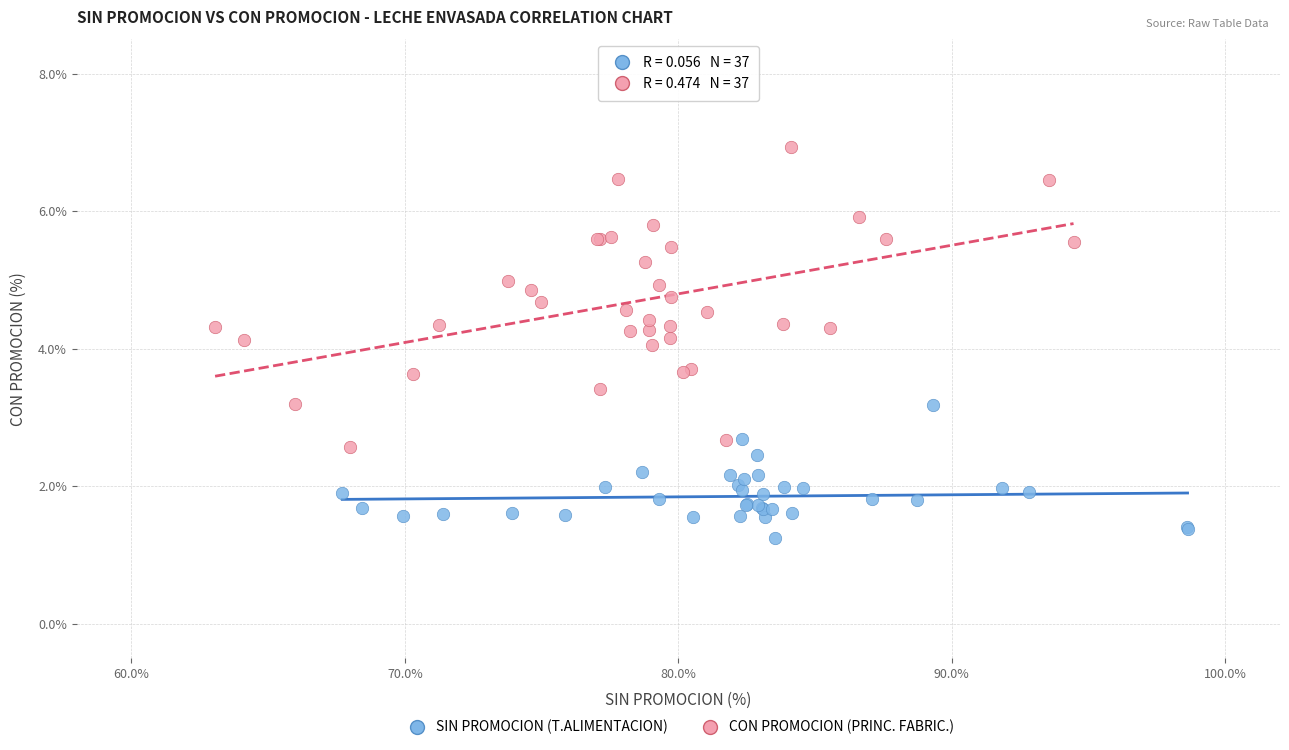

Which series has the largest Y range (max minus min)?

CON PROMOCION (PRINC. FABRIC.)